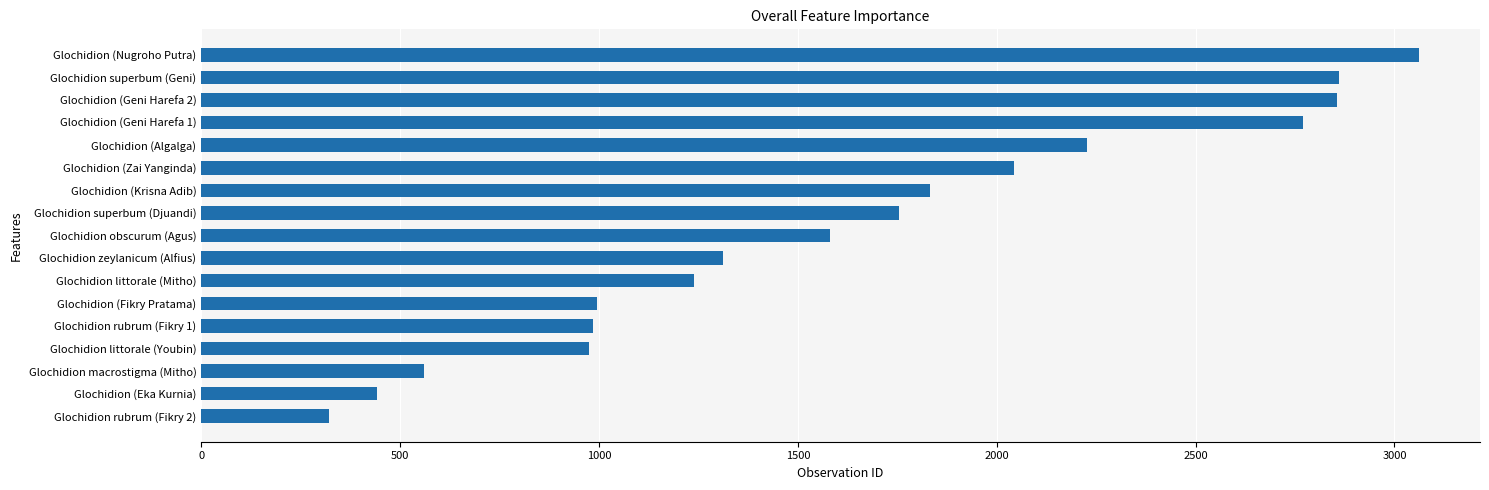

How many data points does each series have?

17